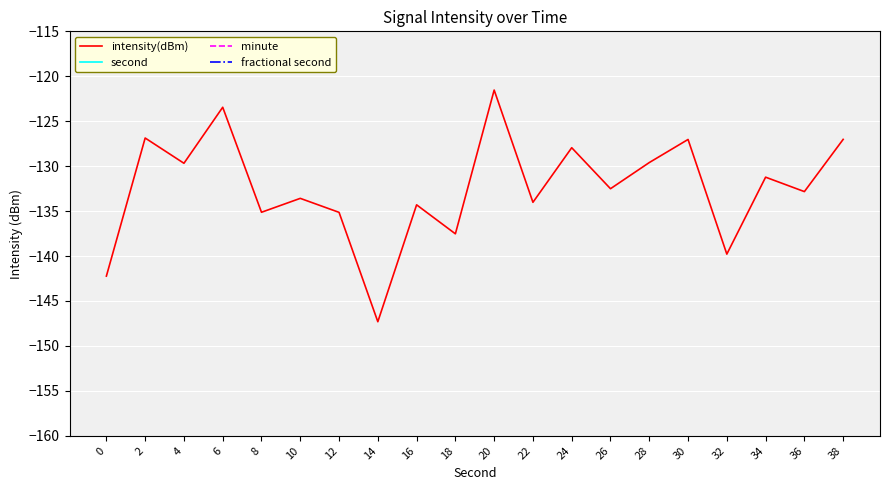

What is the maximum value shown in the chart?

38.0